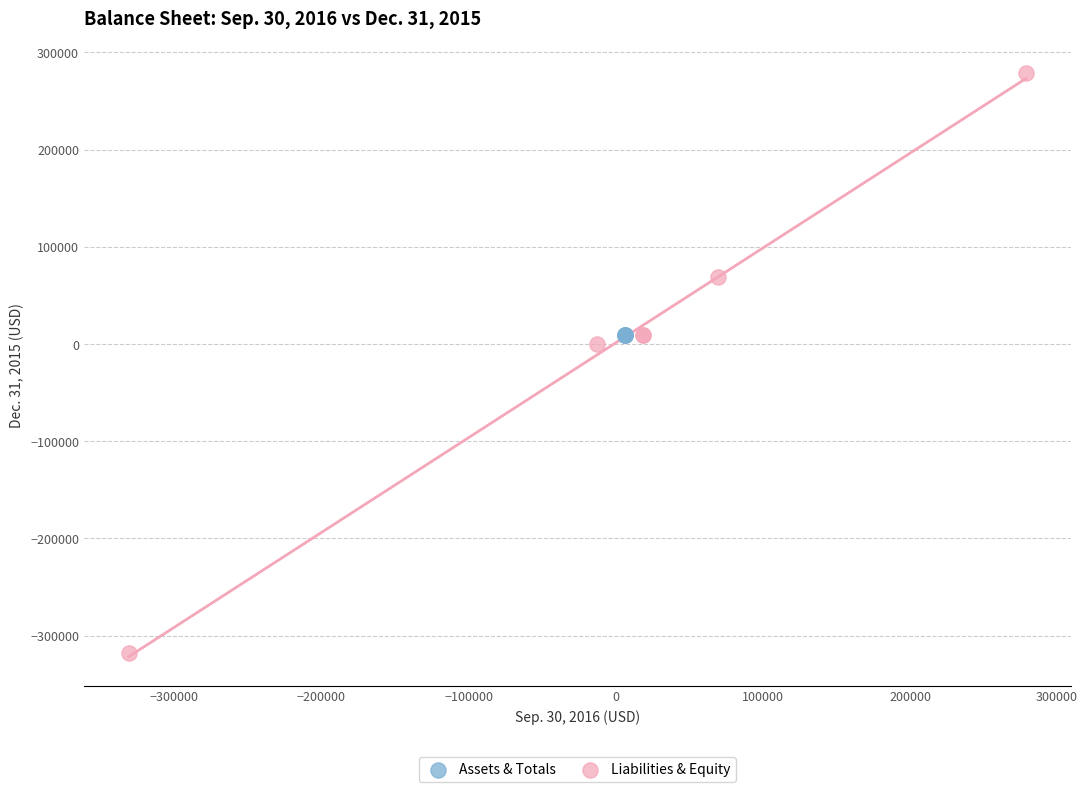

Which series reaches the maximum Y coordinate?

Liabilities & Equity